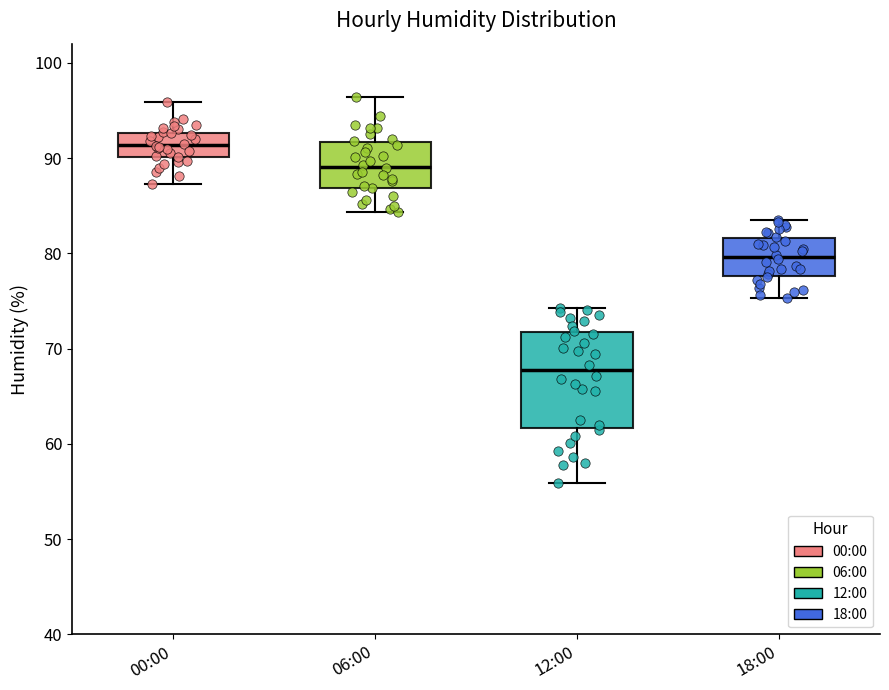

Where does the upper whisker of the box for 06:00 end on the y-axis? The values are not printed on the chart, so give them approximately, as read against the axis.

96